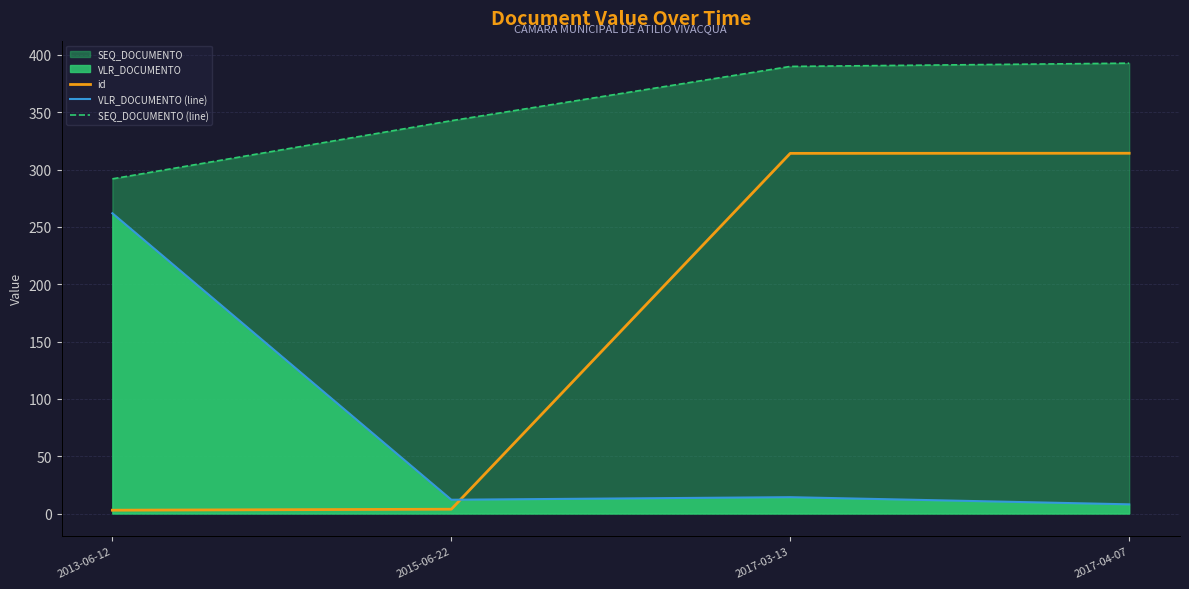

Which series has the largest total across all categories?

SEQ_DOCUMENTO (line)